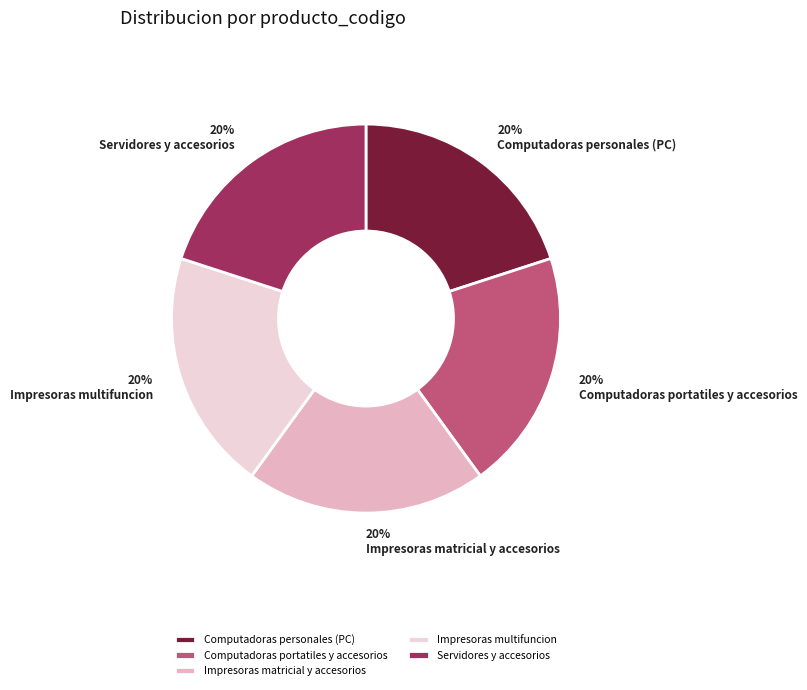

What percentage is the Impresoras multifuncion slice, to the nearest percent?

20%